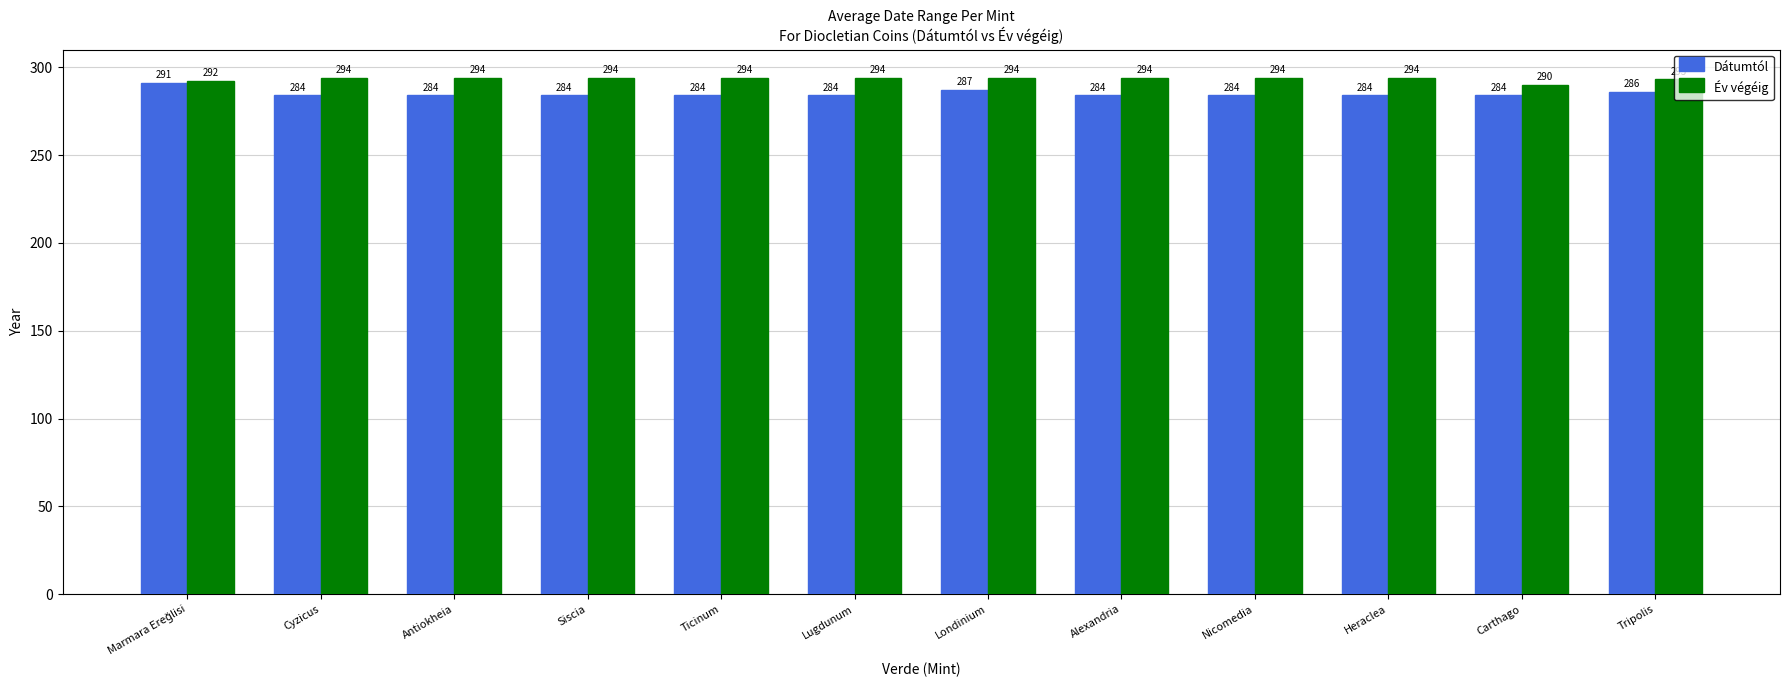

The Dátumtól series shows 195 at Antiokheia. True or false?

False